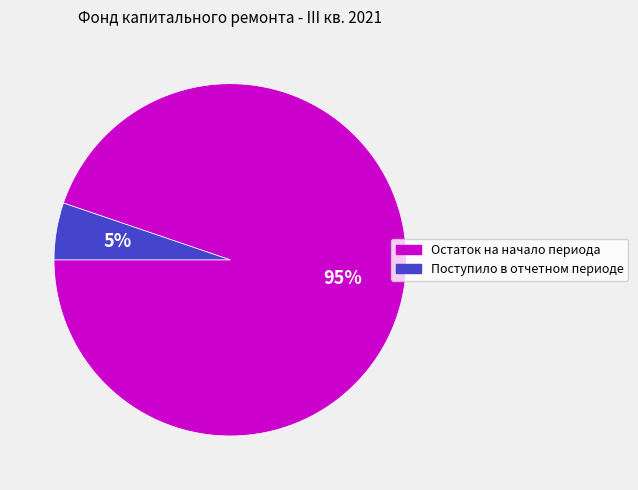

How many slices are in this pie chart?

2